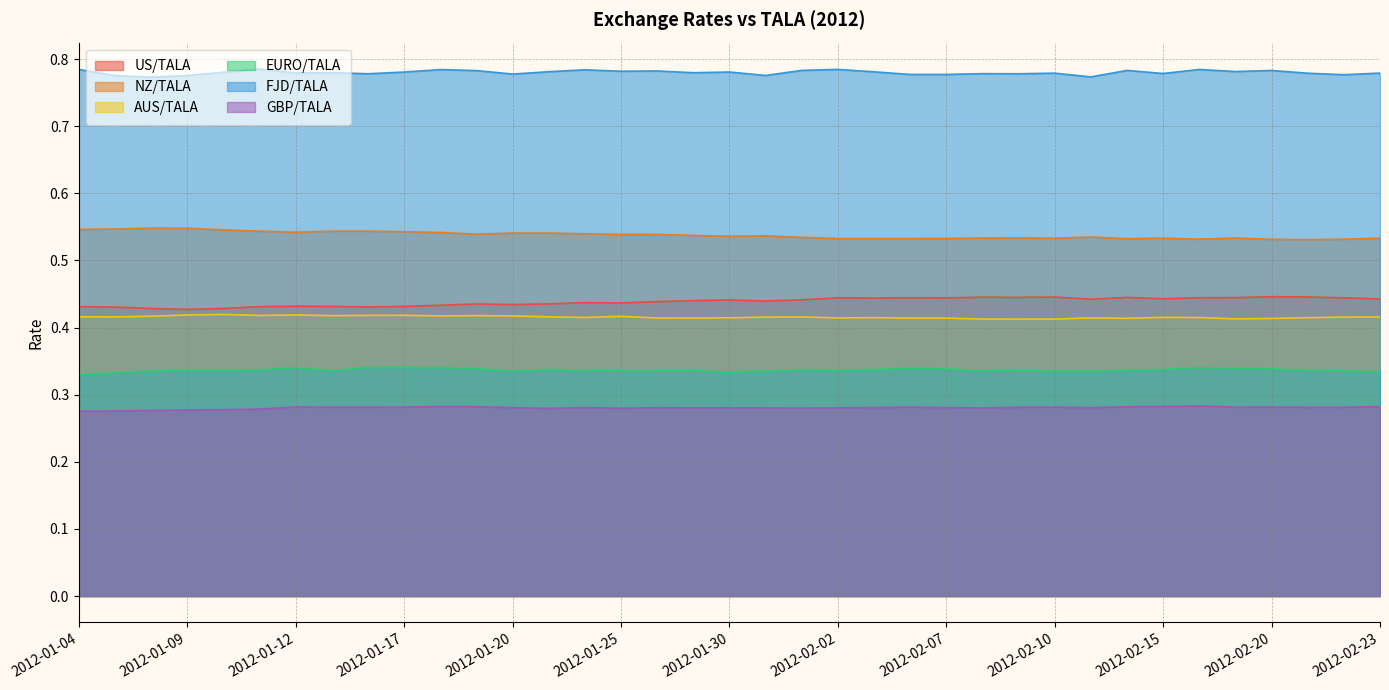

What is the sum of all US/TALA values?

16.2